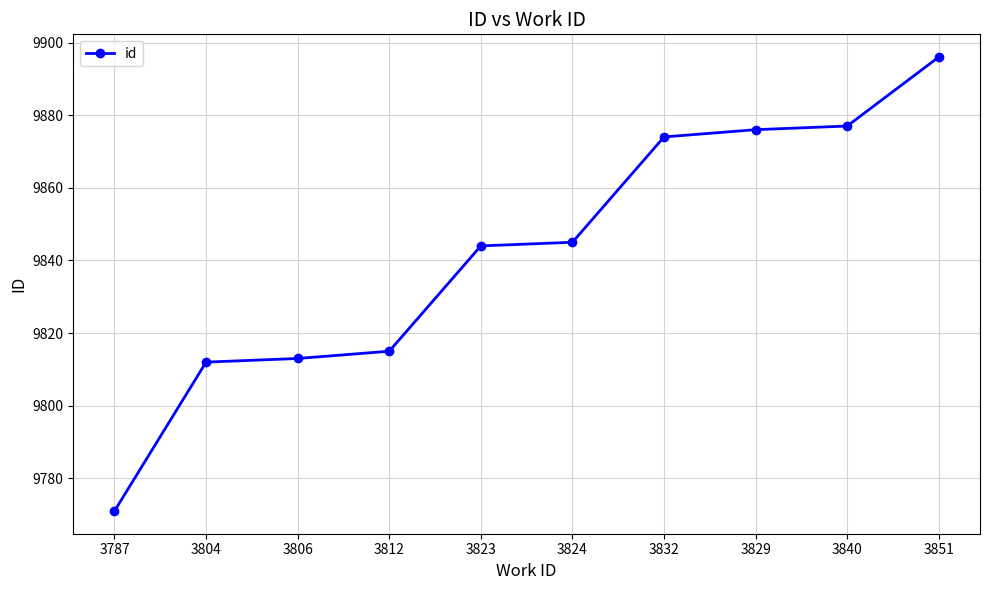

Reading left to right, list all the values displayed in this chart.

9771	9812	9813	9815	9844	9845	9874	9876	9877	9896